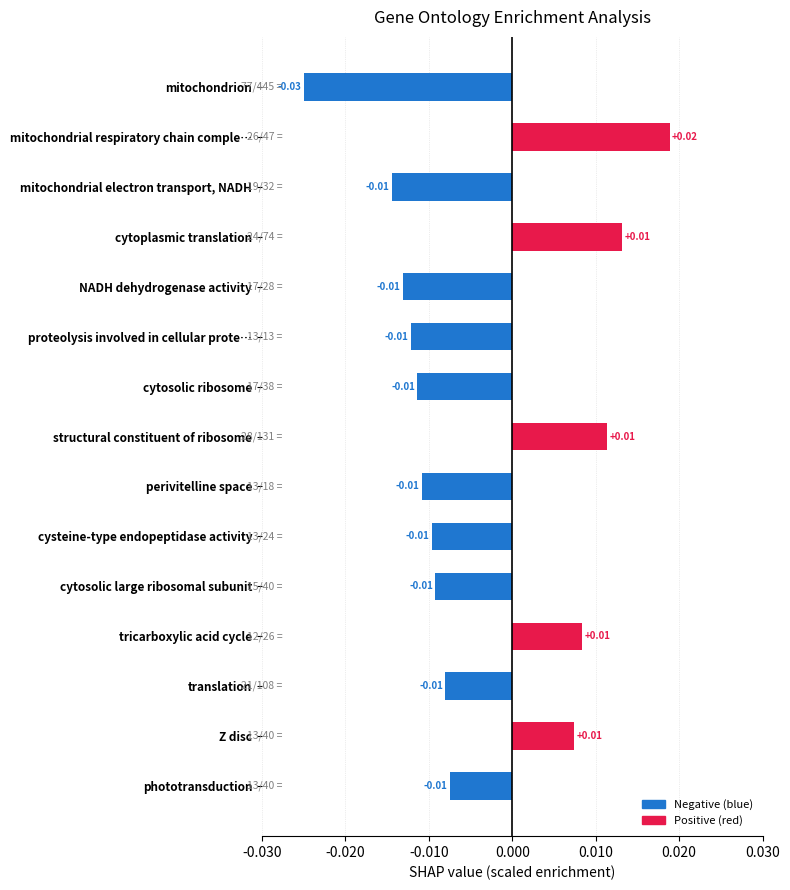

Which category has the lowest value across all series?

mitochondrion